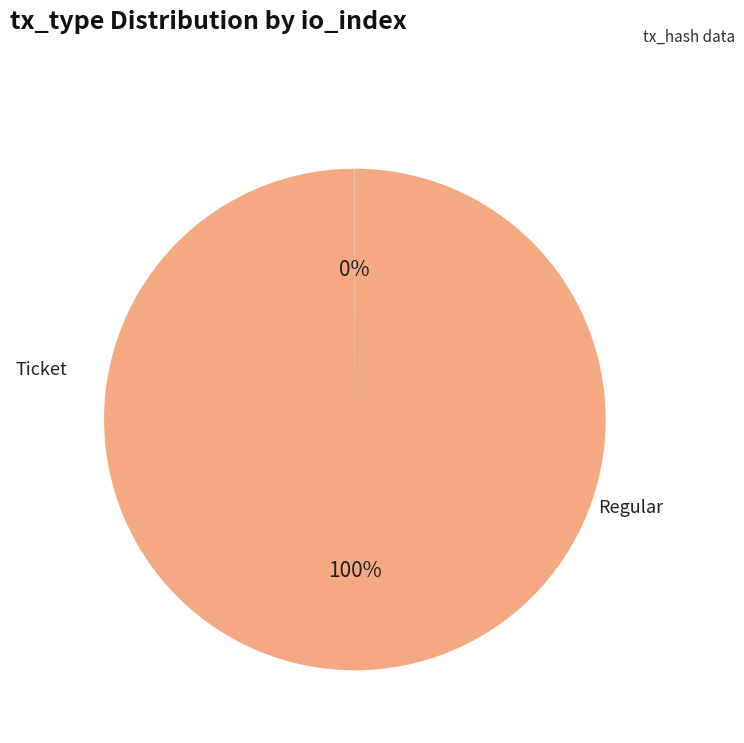

Does any single category account for the majority?

Yes